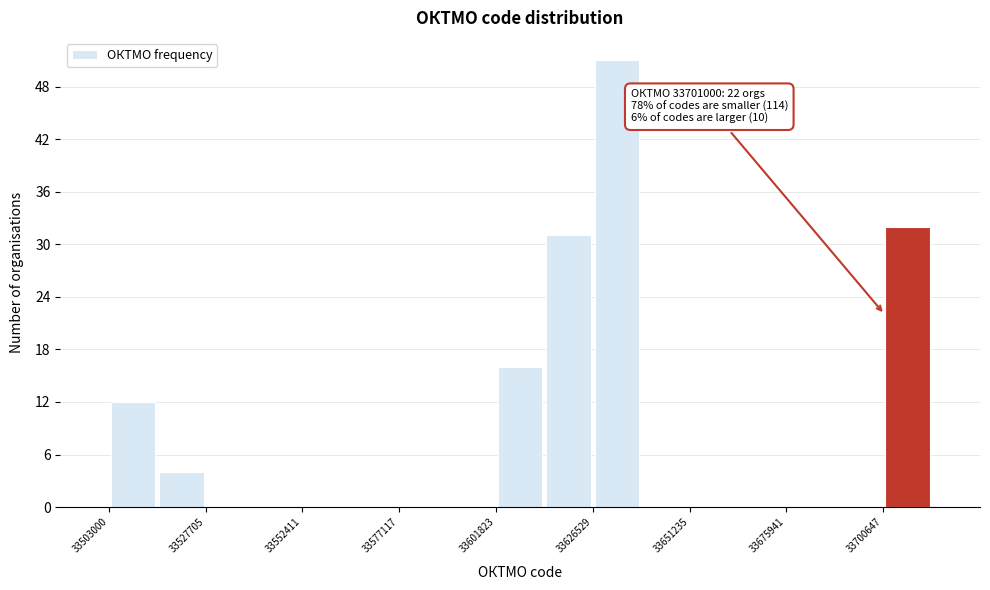

Around what value on the x-axis is the tallest bar? Give the approximate position of its centre, as read against the axis.

33635000